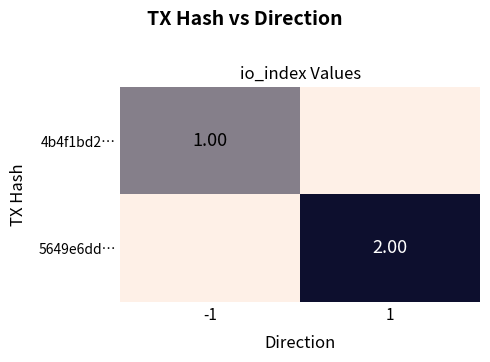

Is the value of 4b4f1bd2… at 1 greater than the value of 5649e6dd… at -1?

No